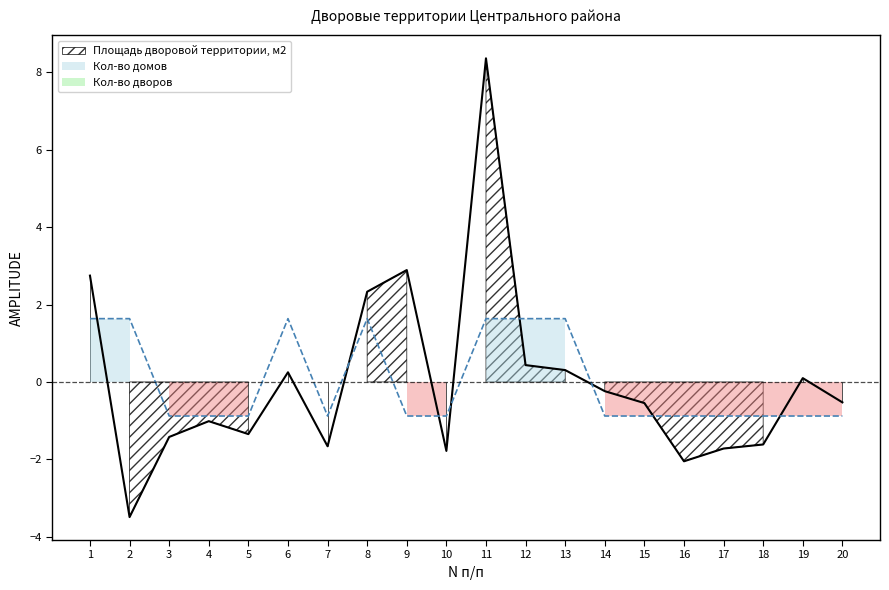

At which label is Кол-во домов closest to 0?

3